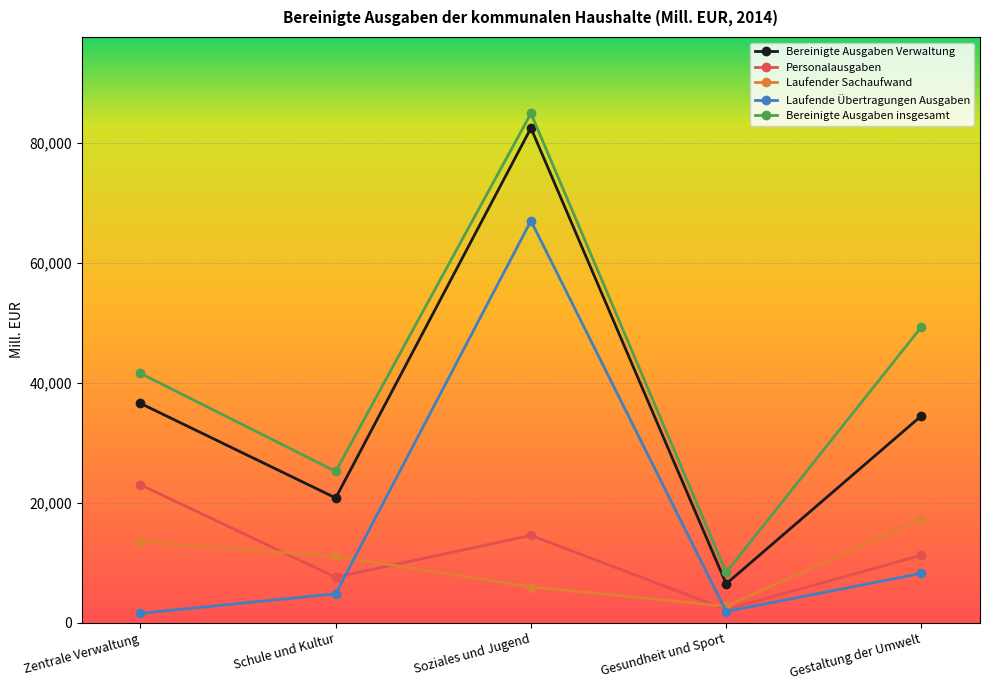

What is the total value across all series at Gestaltung der Umwelt?

120880.9